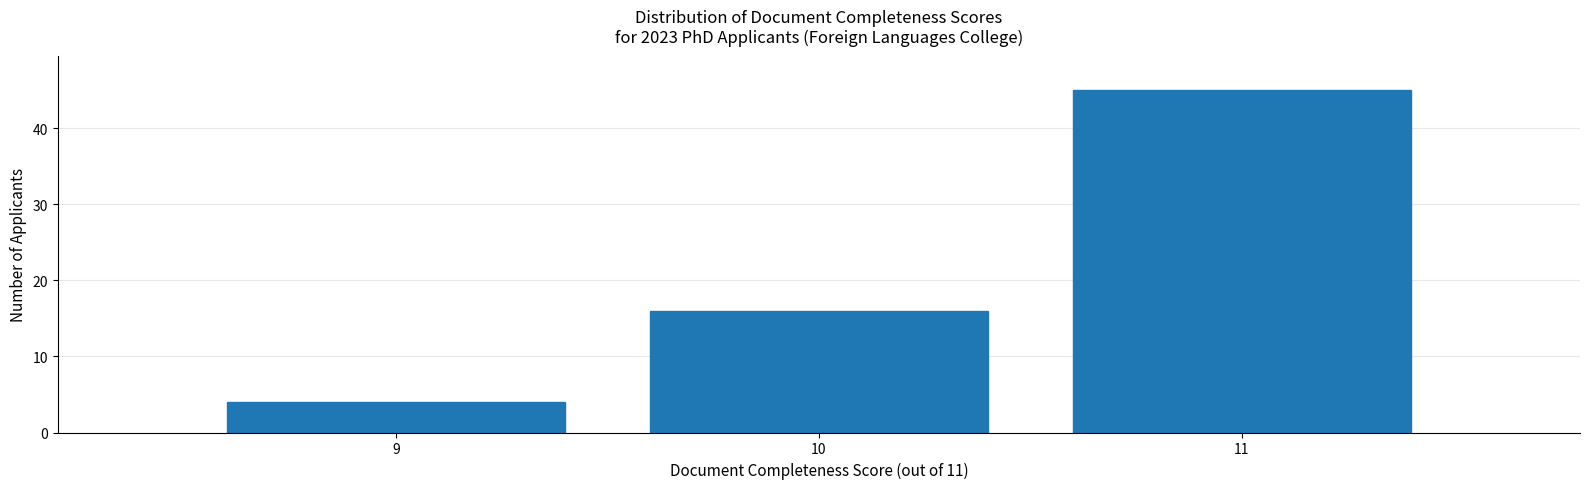

Reading left to right, transcribe all the data shown in this chart.

9=4	10=16	11=45